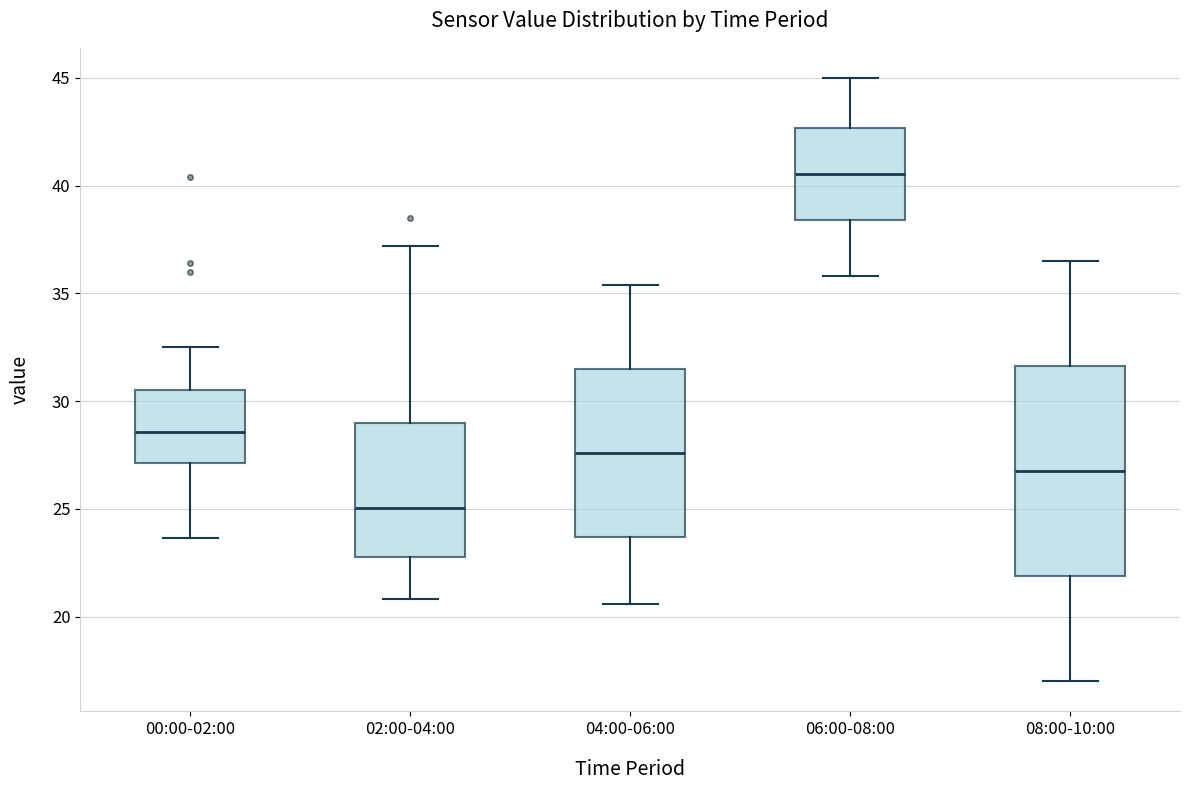

Comparing the boxes themselves (not the whiskers), which one is the tallest?

08:00-10:00